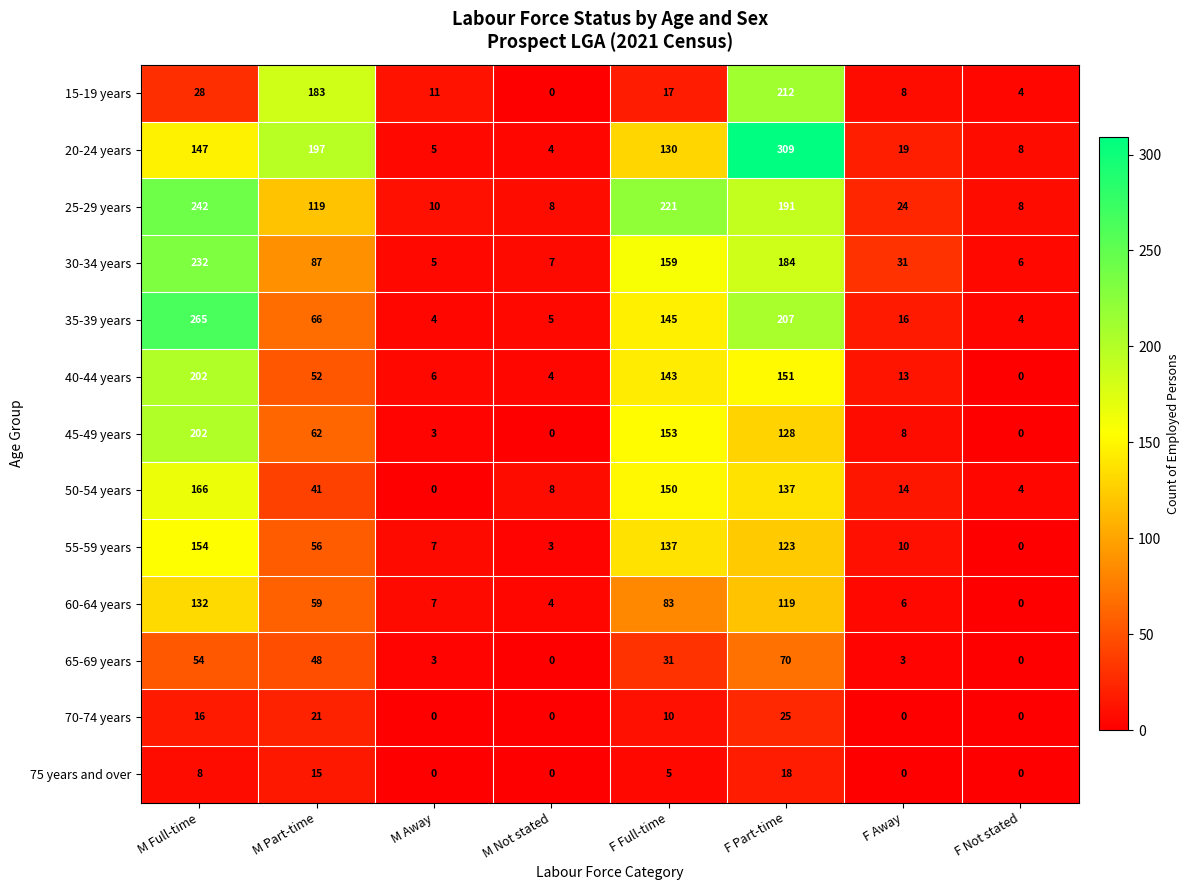

What is the average value of the 40-44 years series?

71